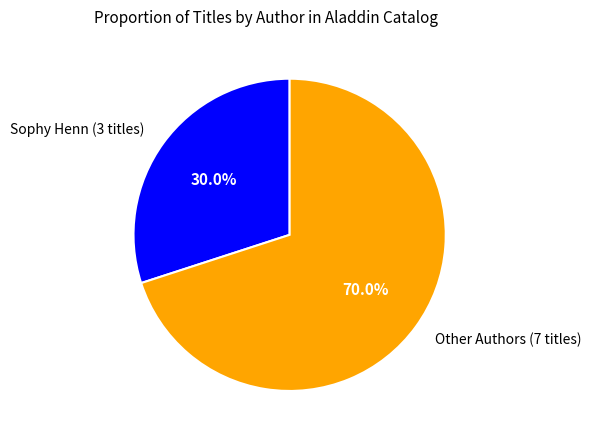

What is the ratio of the value at Sophy Henn (3 titles) to the value at Other Authors (7 titles)?

0.4